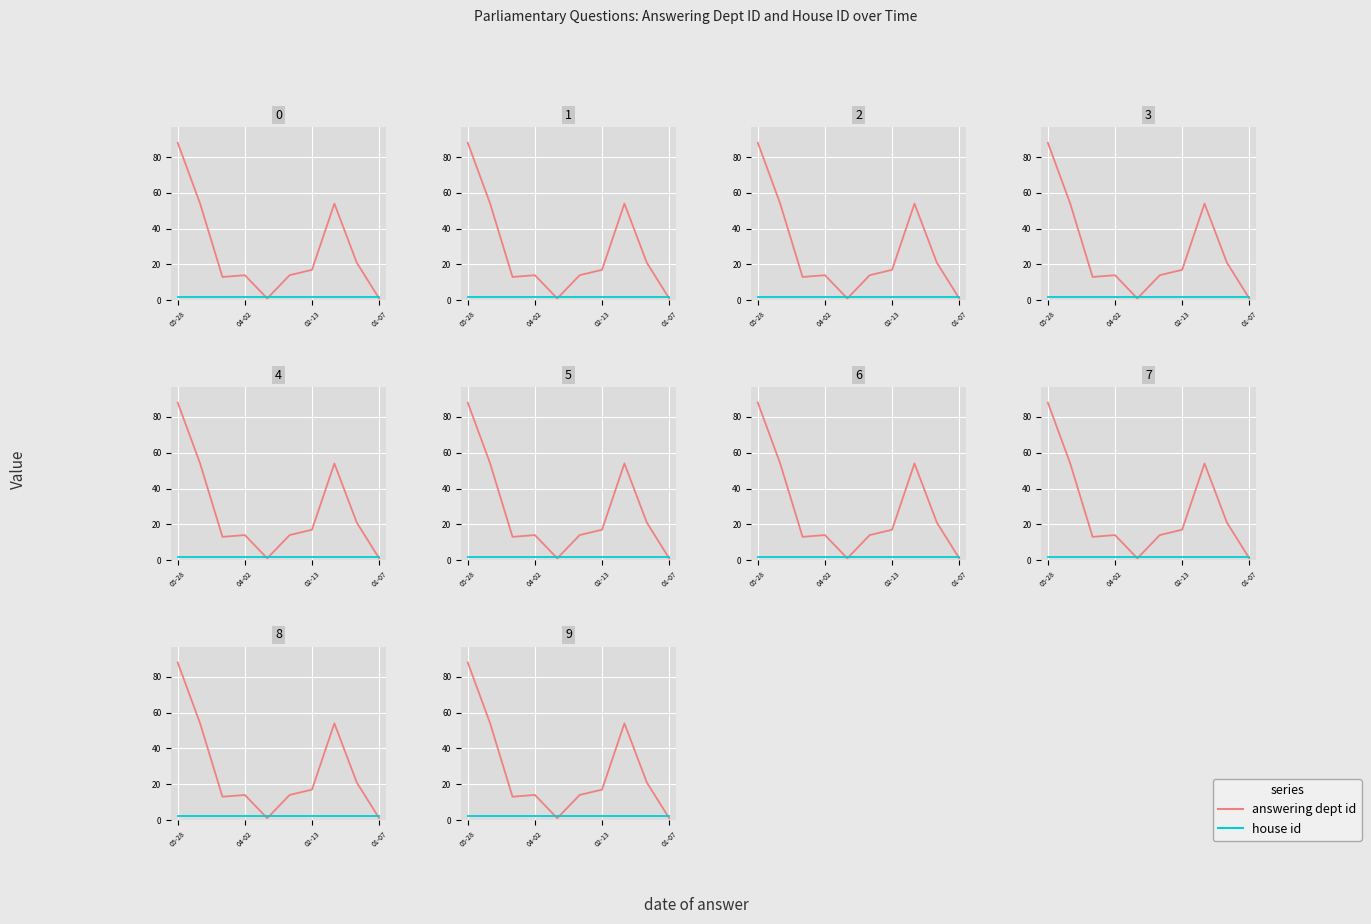

What is the average value of the house id series?

2